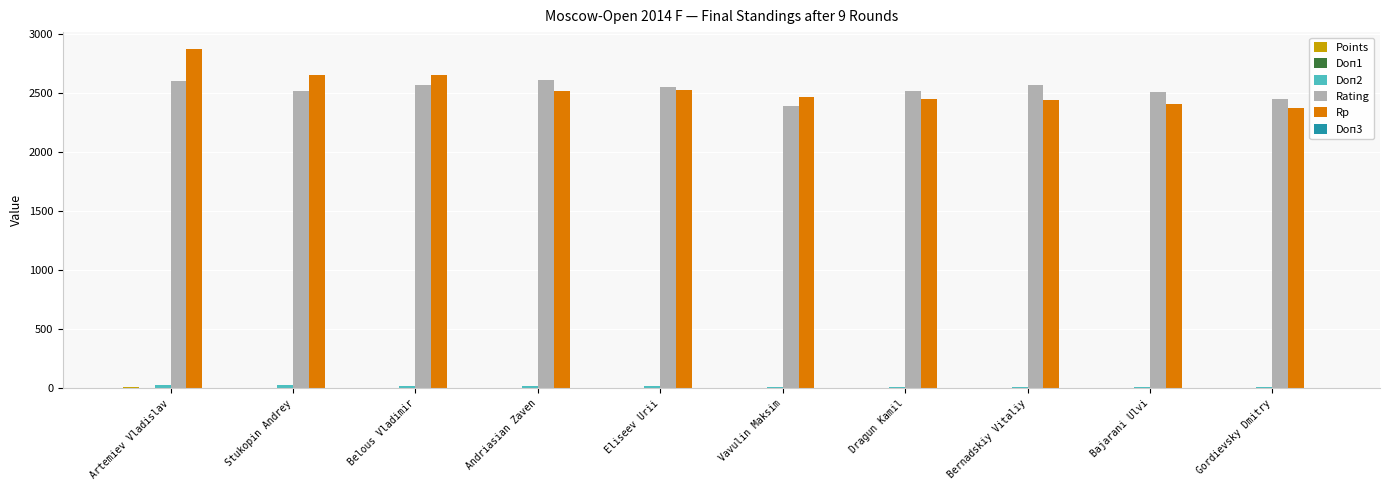

What is the sum of all Rp values?

25331.0